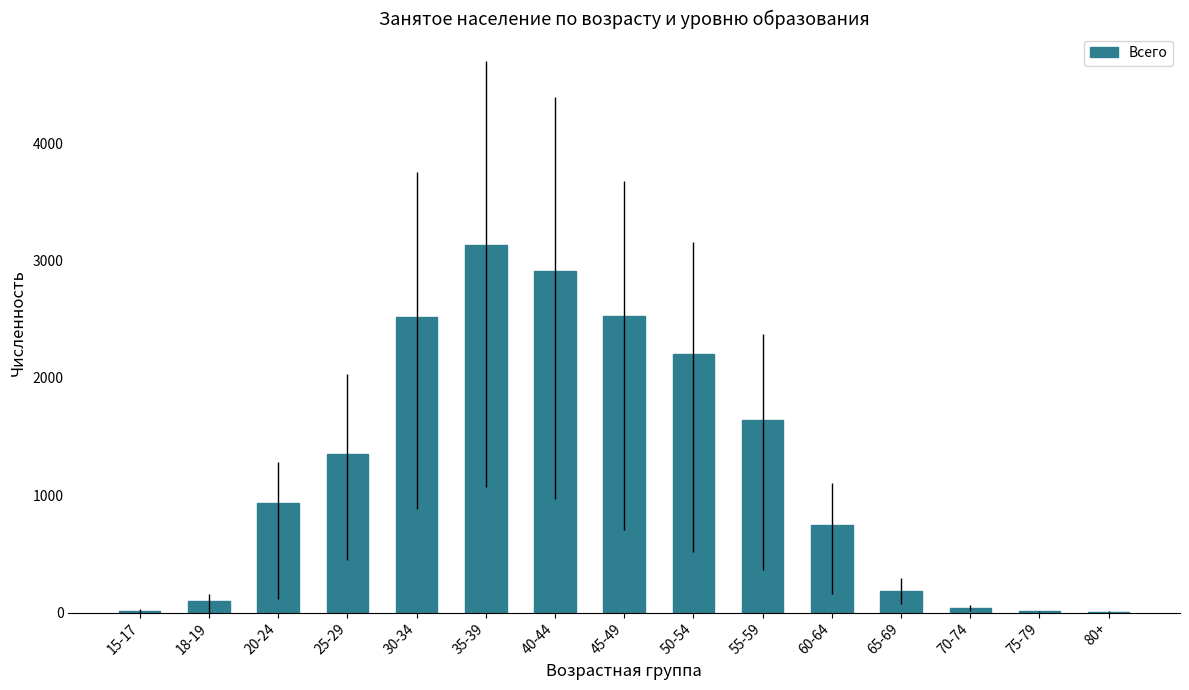

Is it true that the value at 20-24 is 932?

True